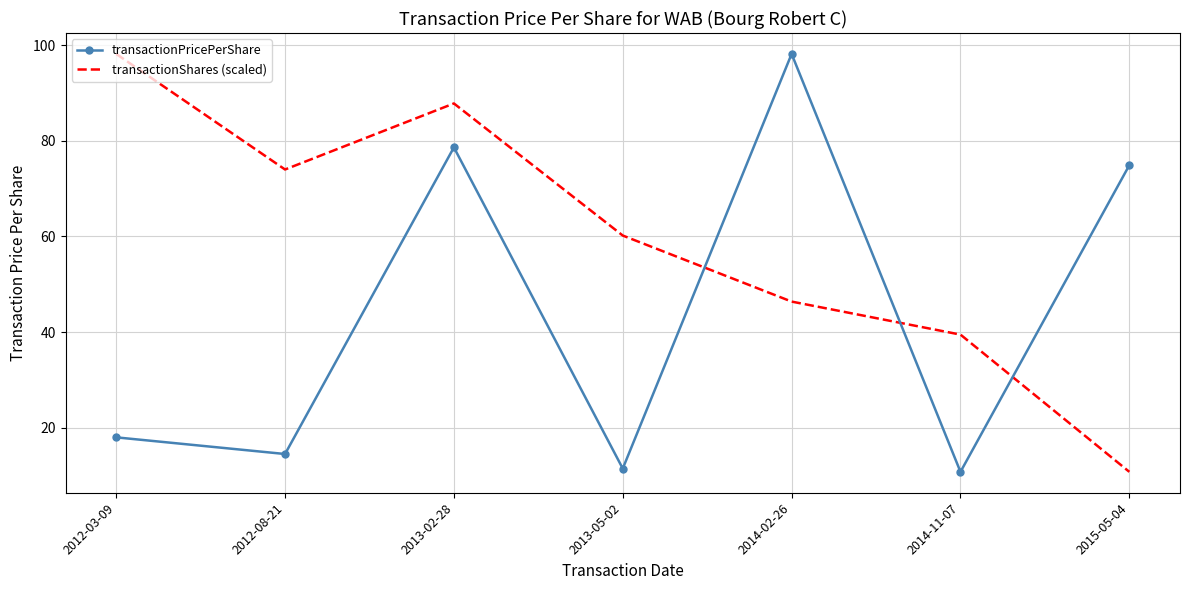

Reading left to right, extract all data points from this chart.

transactionPricePerShare: 2012-03-09=18.0	2012-08-21=14.5	2013-02-28=78.6	2013-05-02=11.5	2014-02-26=98.2	2014-11-07=10.8	2015-05-04=74.9
transactionShares (scaled): 2012-03-09=98.2	2012-08-21=74.0	2013-02-28=87.8	2013-05-02=60.2	2014-02-26=46.4	2014-11-07=39.5	2015-05-04=10.8